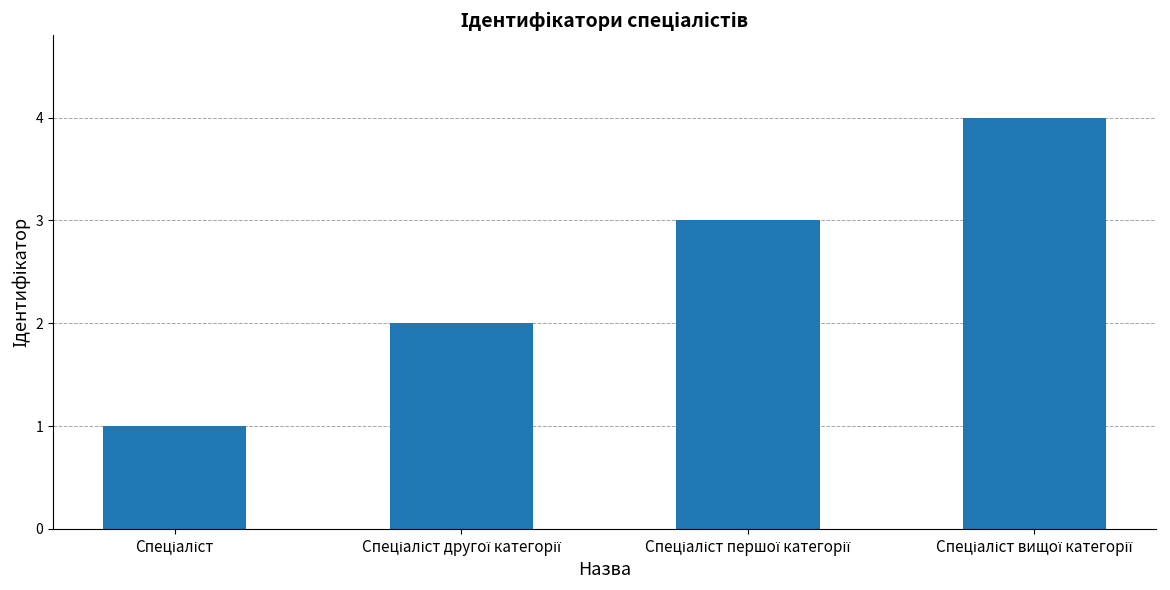

Does the chart contain any negative values?

No